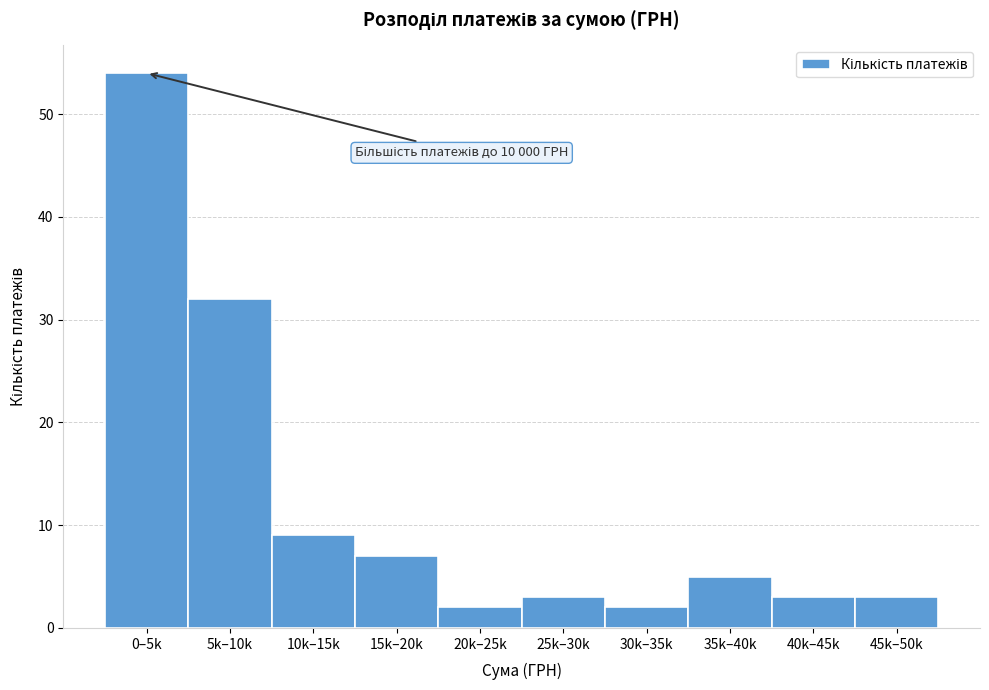

Reading left to right, list all the values displayed in this chart.

54	32	9	7	2	3	2	5	3	3